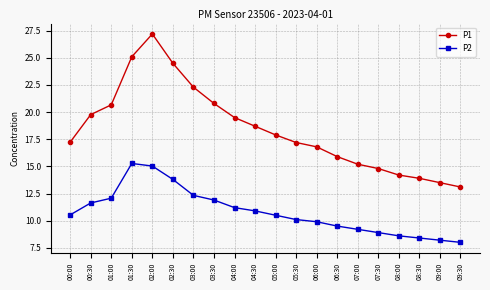

The value of P2 at 02:30 is 6.3. True or false?

False